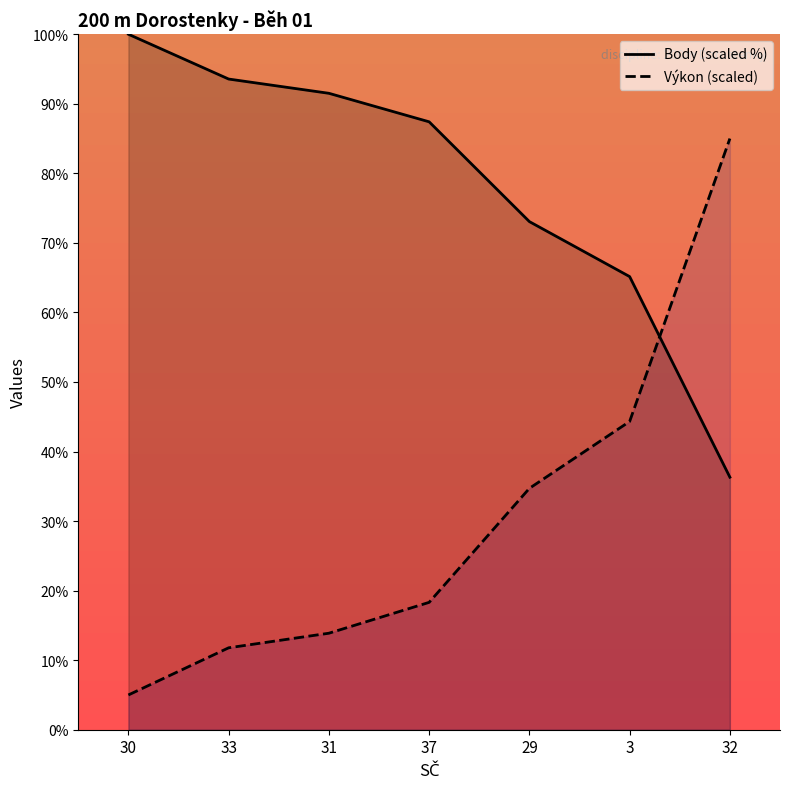

Which series has the largest total across all categories?

Body (scaled %)